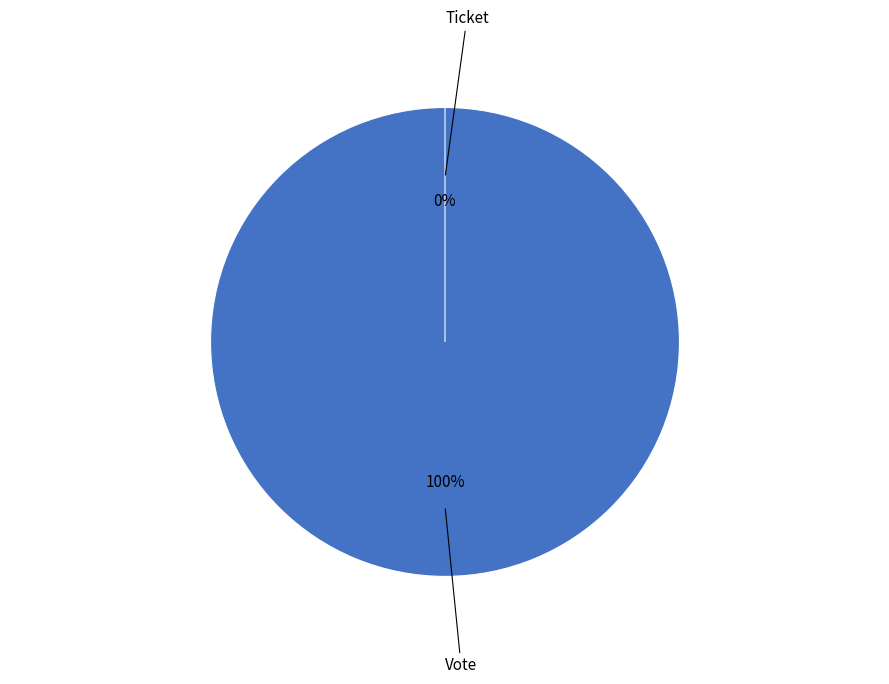

How many segments does this pie chart have?

2